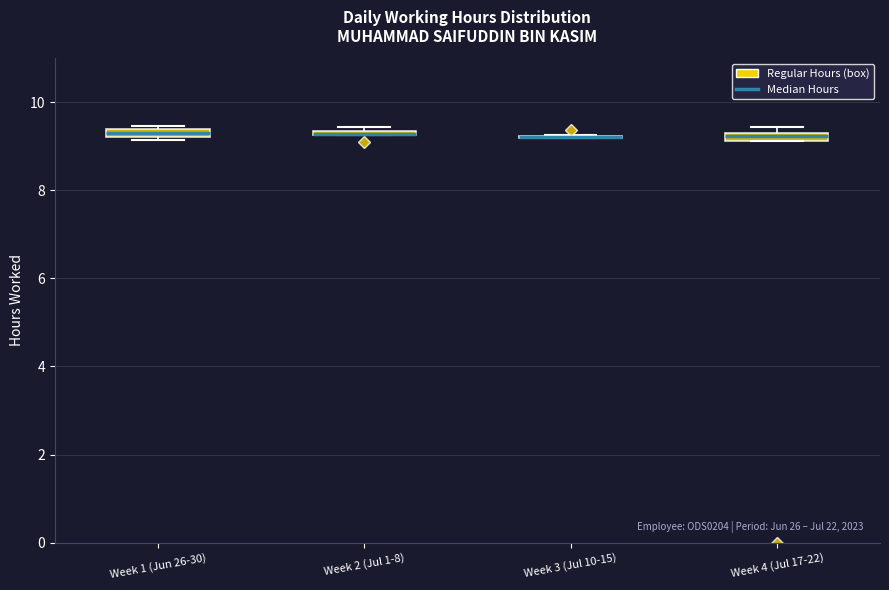

Where is the lower edge of the box for Week 4 (Jul 17-22) on the y-axis? The values are not printed on the chart, so give them approximately, as read against the axis.

9.2